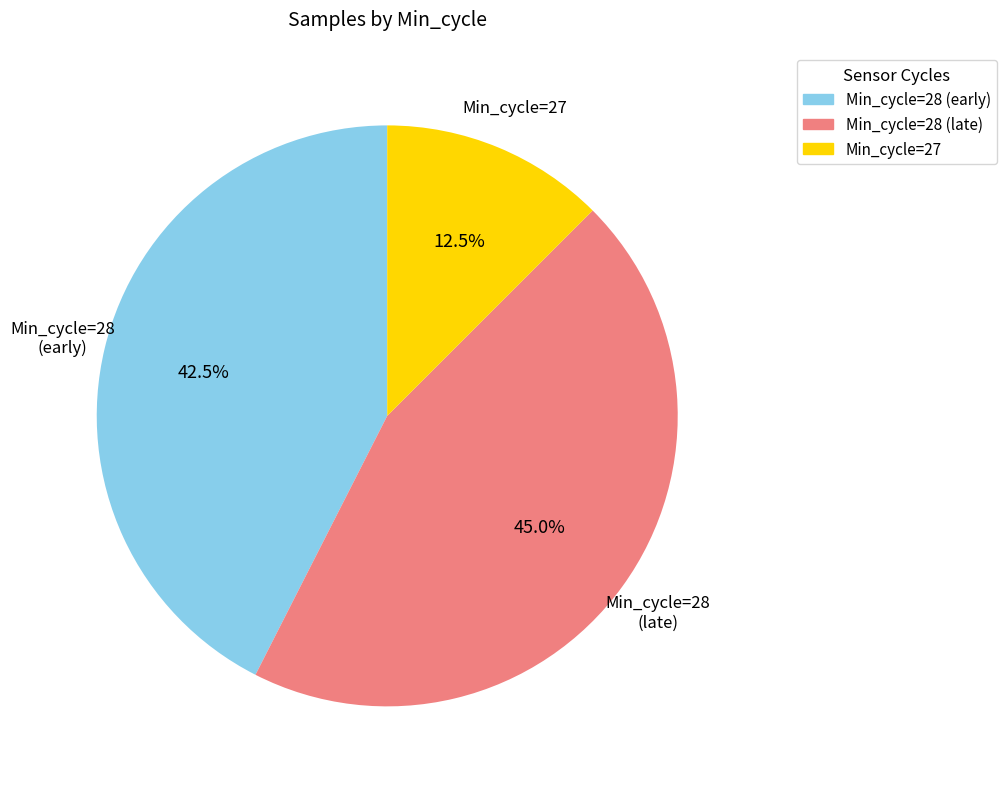

What percentage do Min_cycle=28 (early) and Min_cycle=28 (late) together represent?

87.5%